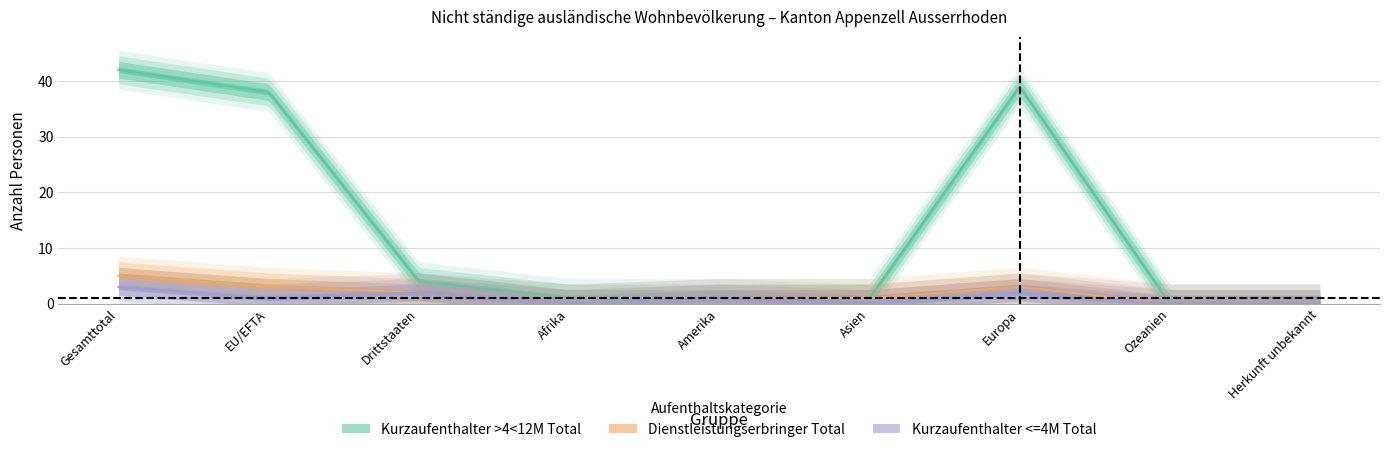

What is the spread (max minus min) of values at Afrika?

1